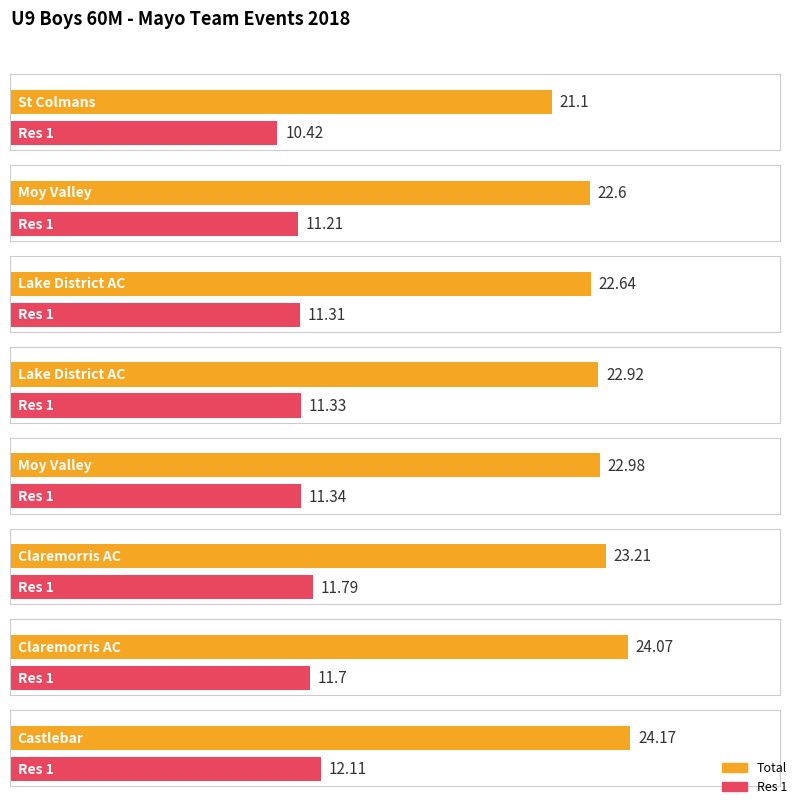

Rank the series at Claremorris AC from lowest to highest value.

Res 1, Total